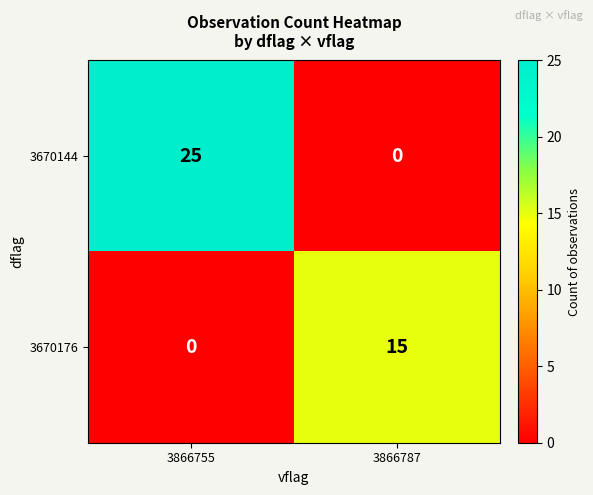

Reading left to right, extract all data points from this chart.

3670144: 3866755=25	3866787=0
3670176: 3866755=0	3866787=15